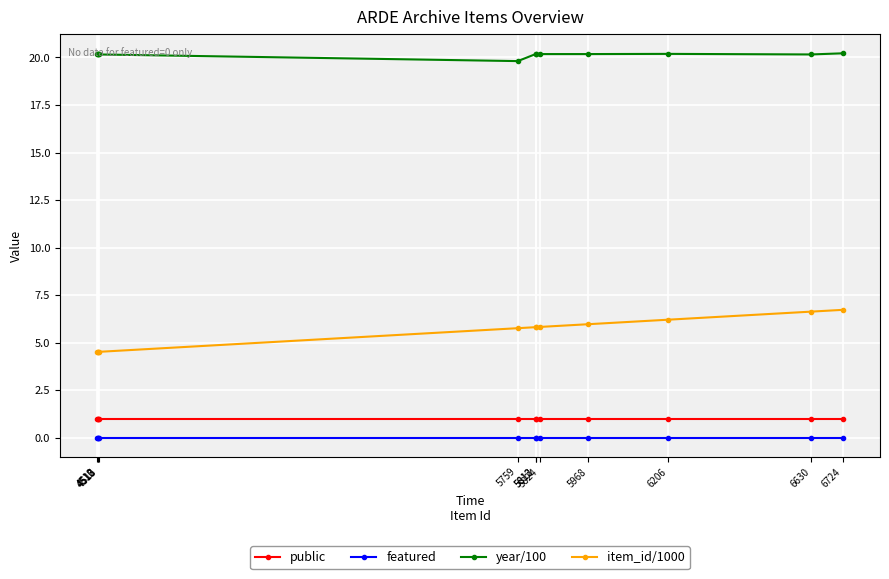

The year/100 series shows 6.0 at 4515. True or false?

False